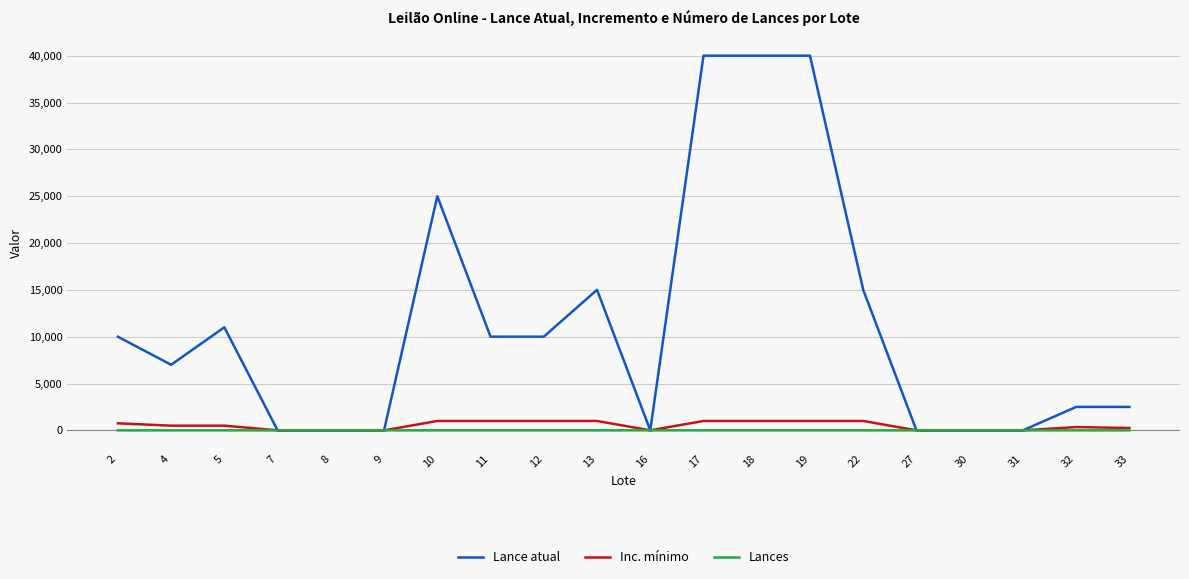

What is the maximum value shown in the chart?

40000.0